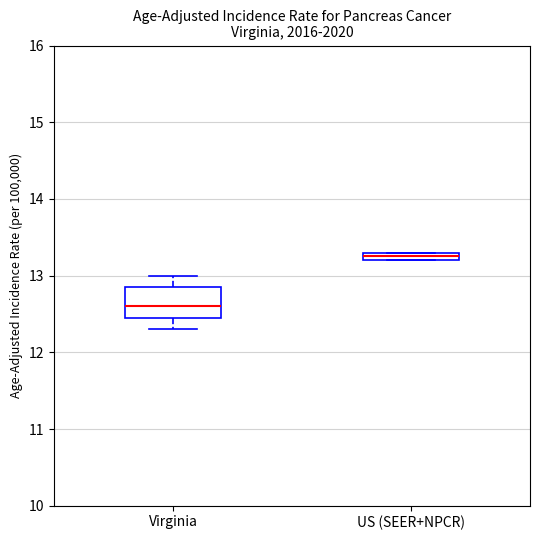

Which box has the lowest median line?

Virginia